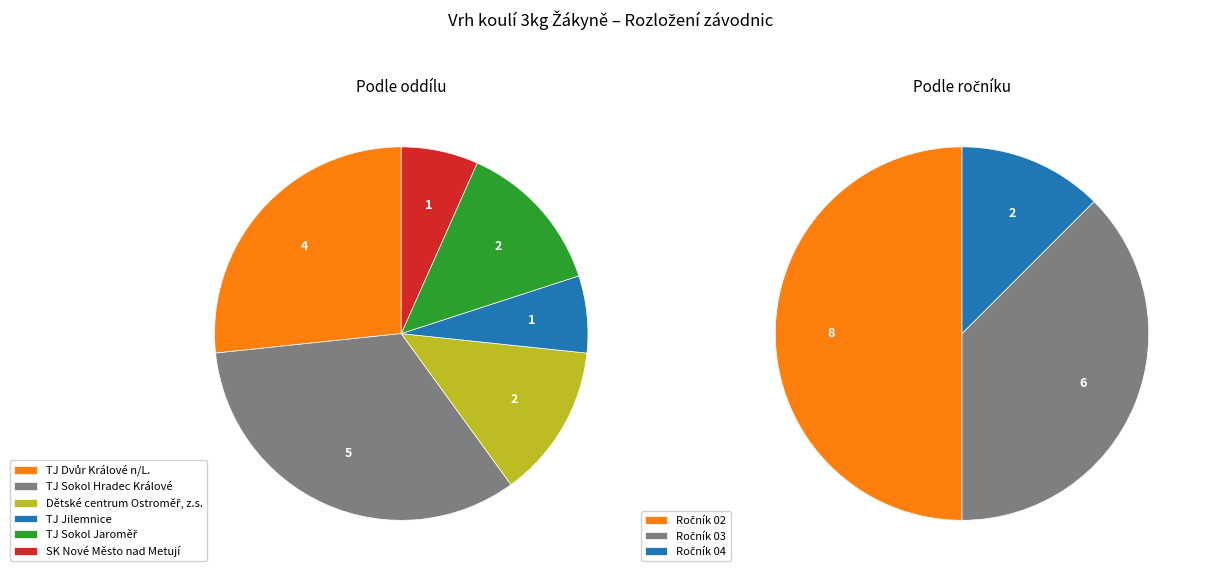

True or false: Dětské centrum Ostroměř, z.s. accounts for 25% of the total.

False